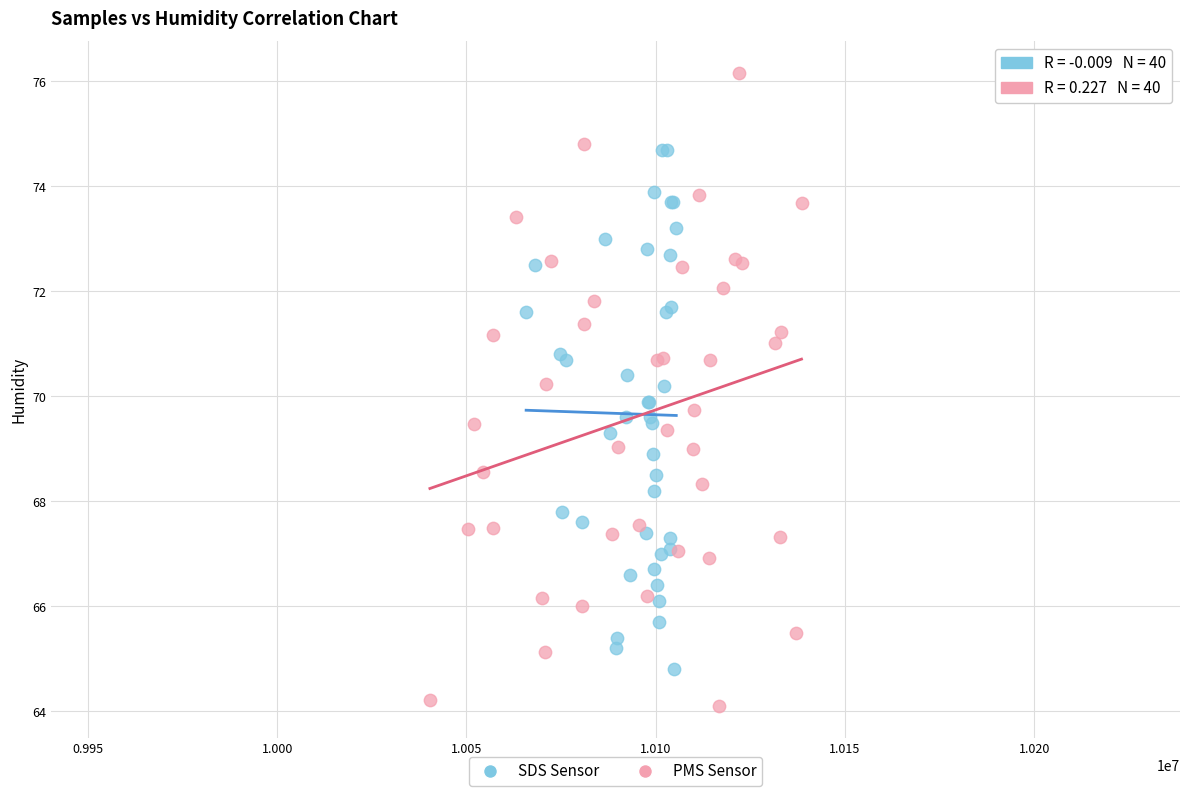

Which series contains the lowest Y value?

PMS Sensor